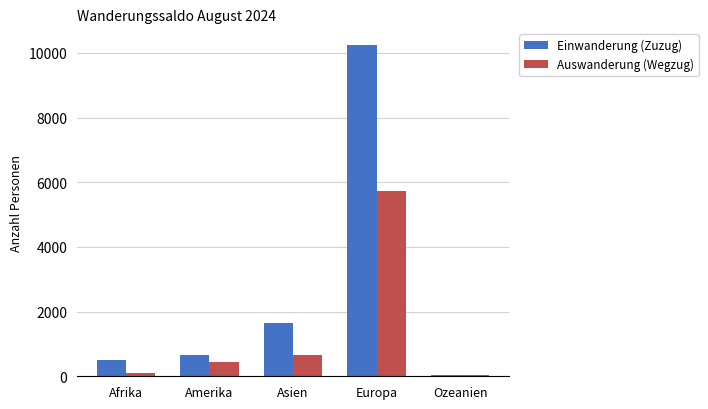

List the labels in order of Einwanderung (Zuzug) value, smallest first.

Ozeanien, Afrika, Amerika, Asien, Europa